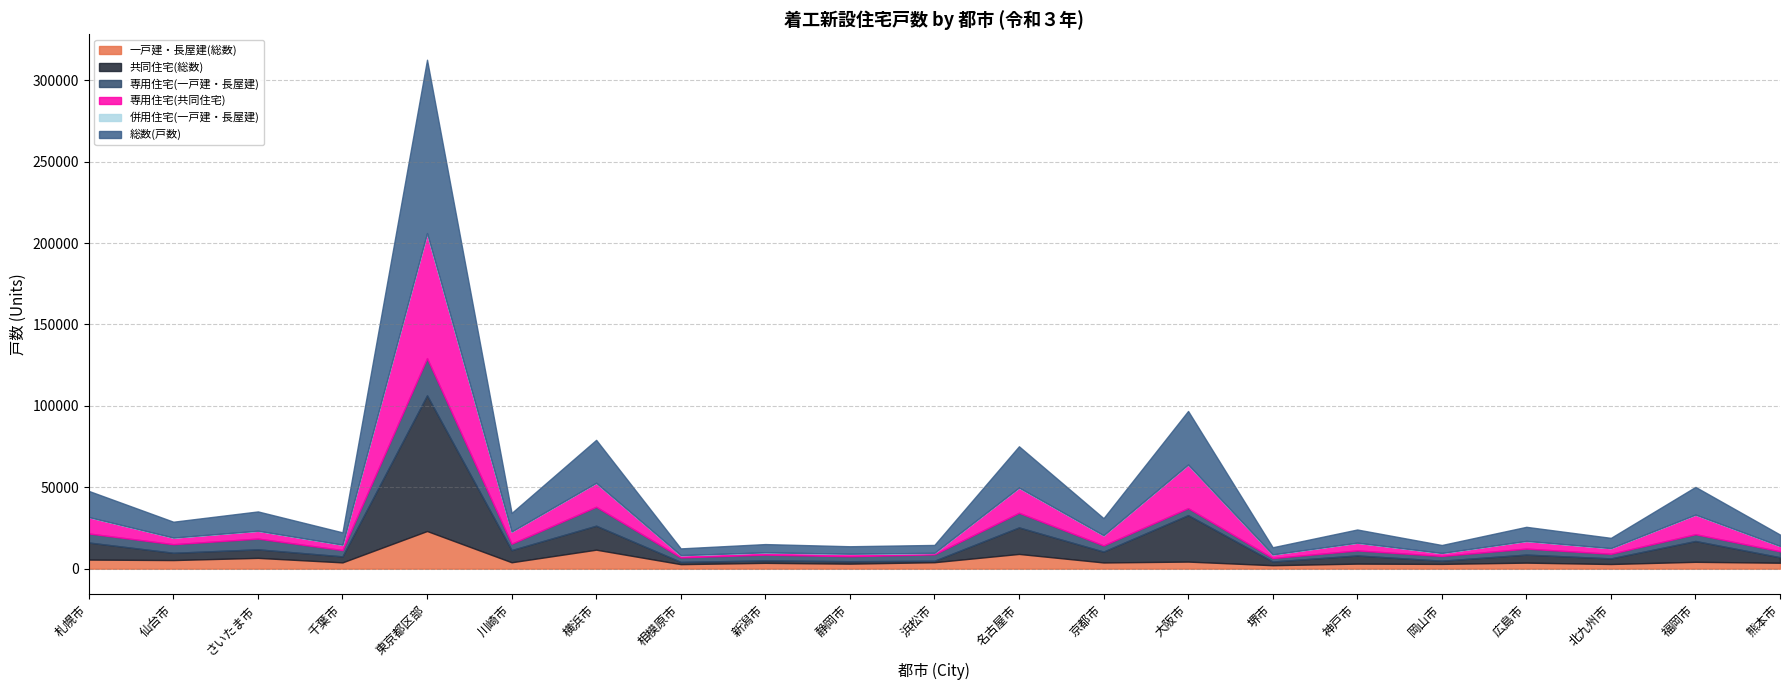

Which category has the lowest value across all series?

熊本市